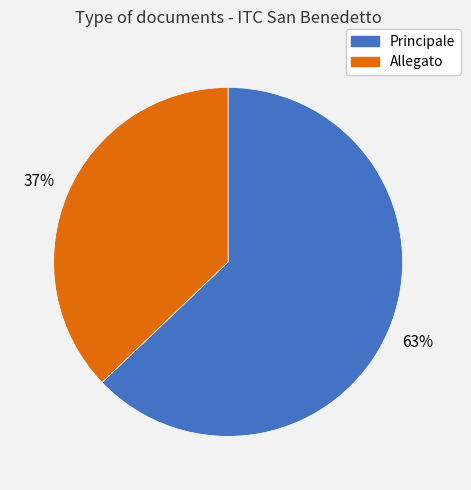

Which slice is the smallest?

Allegato